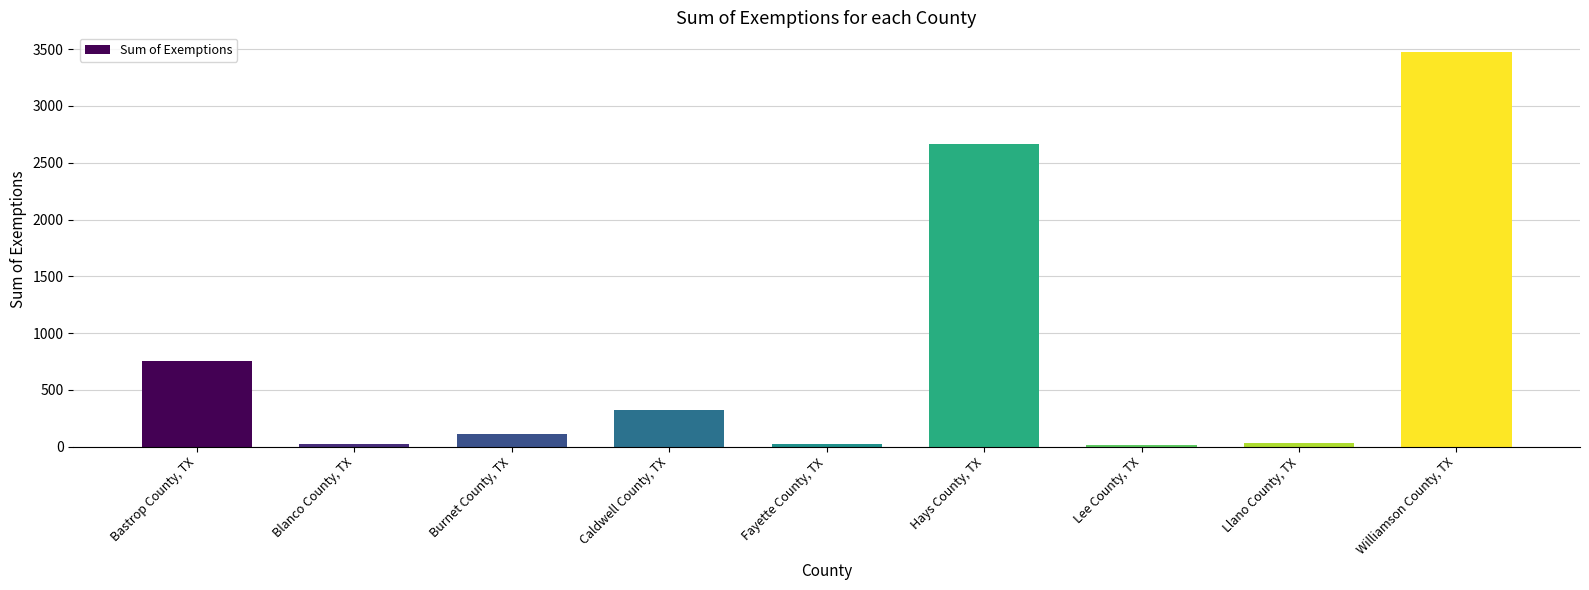

What is the maximum value shown in the chart?

3475